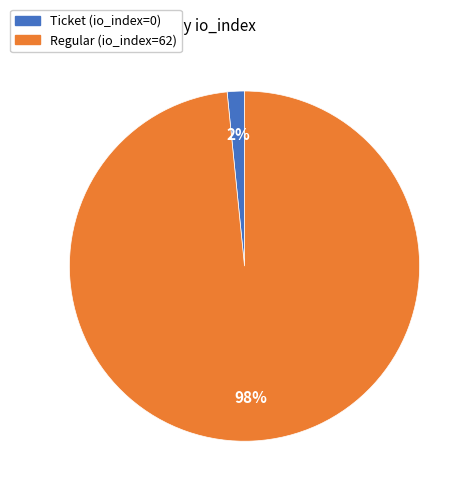

To the nearest percent, what percentage of the pie is Regular (io_index=62)?

98%